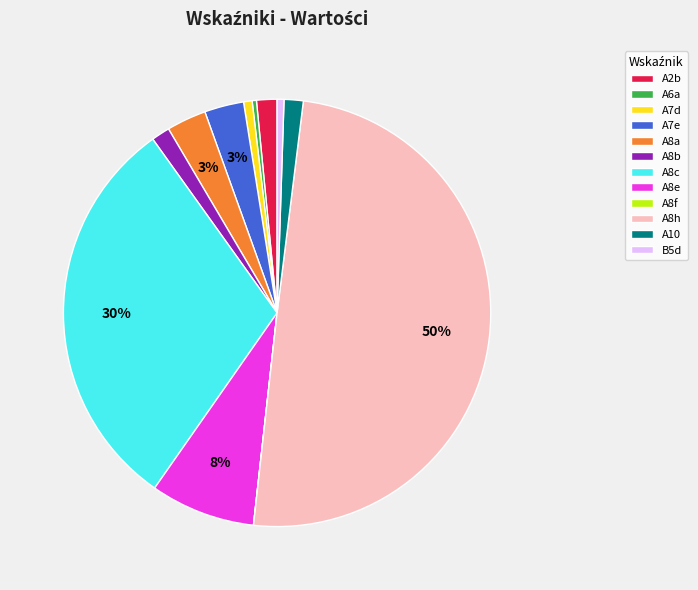

Does A10 account for over 50% of the chart?

No